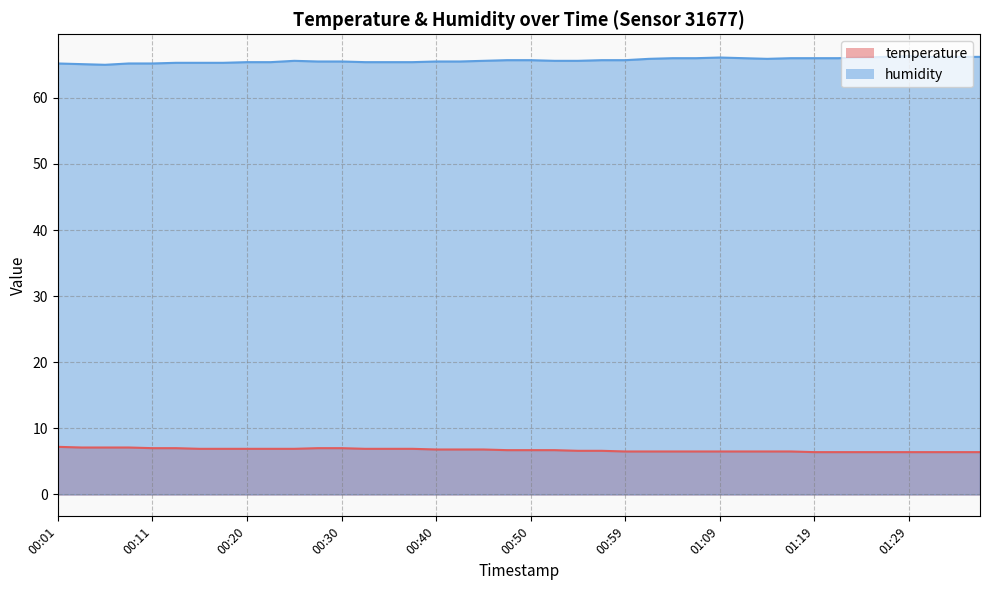

How many temperature values are between 6 and 7?

36